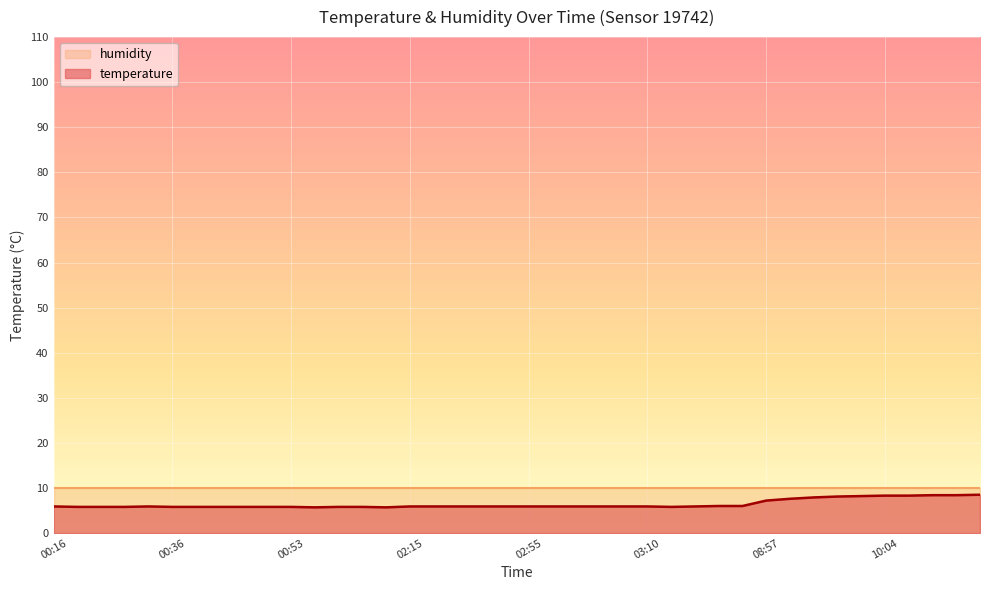

What is the difference between the values at 02:17 and 03:15?

0.1